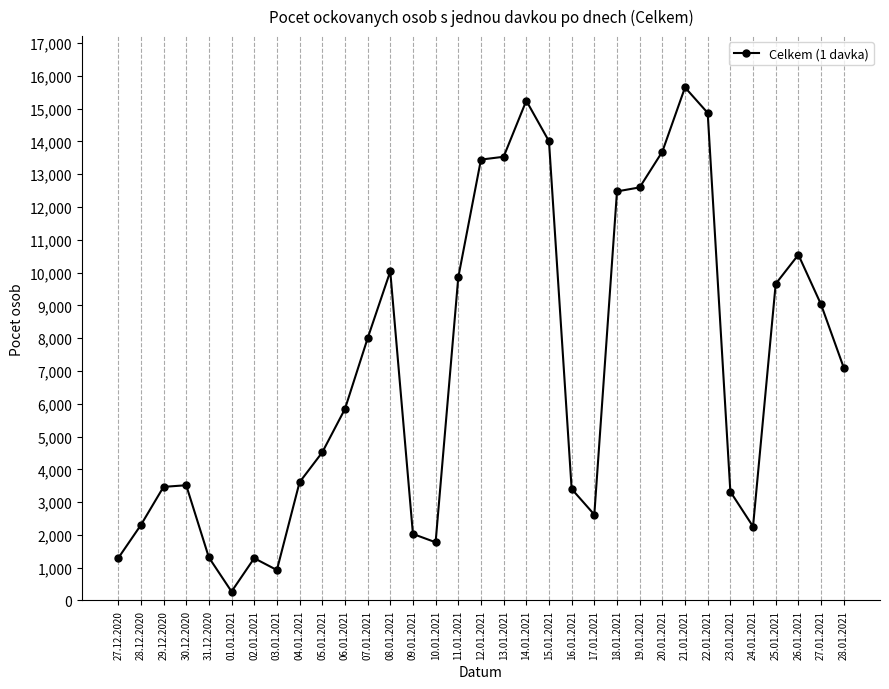

True or false: there are more than 1 points higher than both neighbors.

True